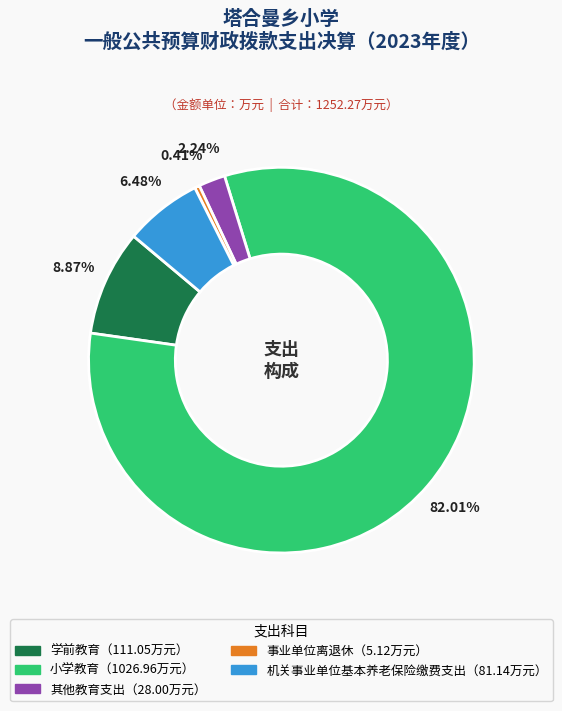

Does any single category account for the majority?

Yes